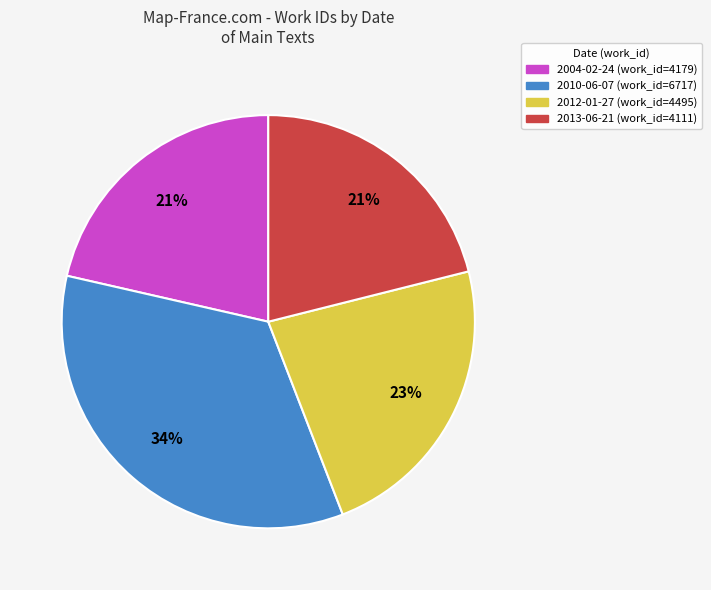

Is there a majority slice in this chart?

No